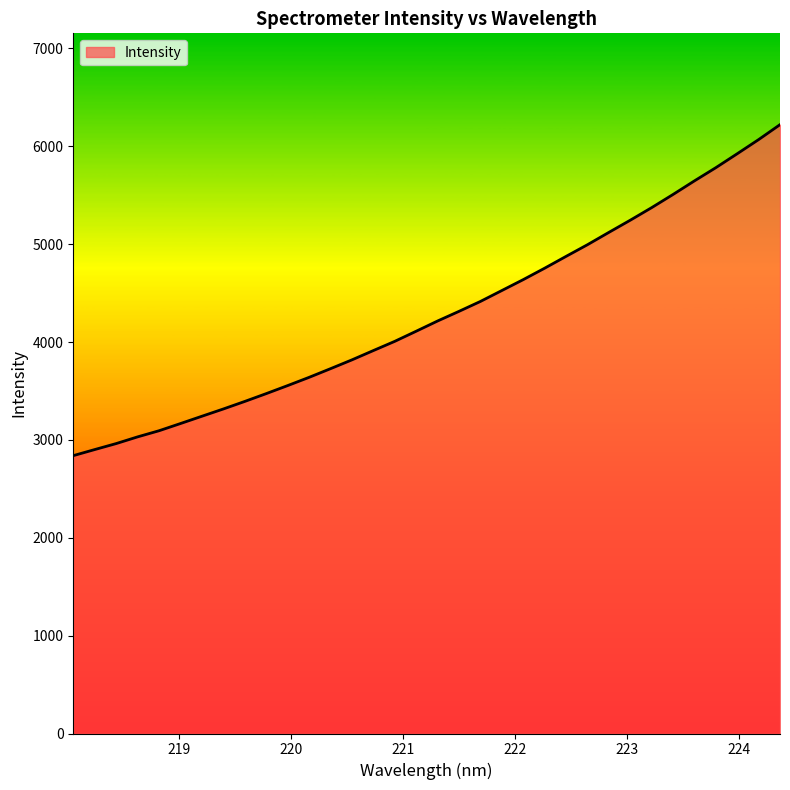

What is the difference between the maximum and minimum values?

3382.1